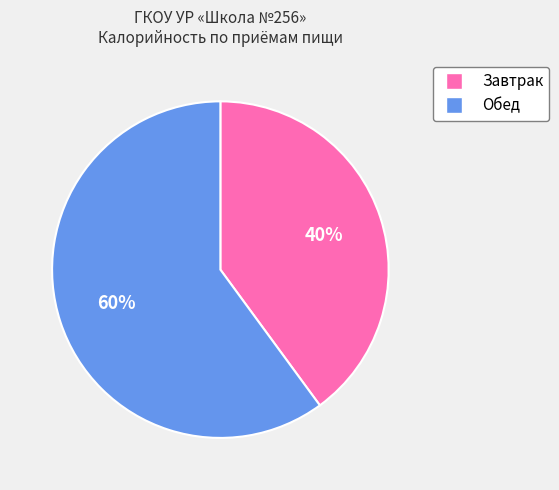

To the nearest percent, what is the average slice percentage?

50%